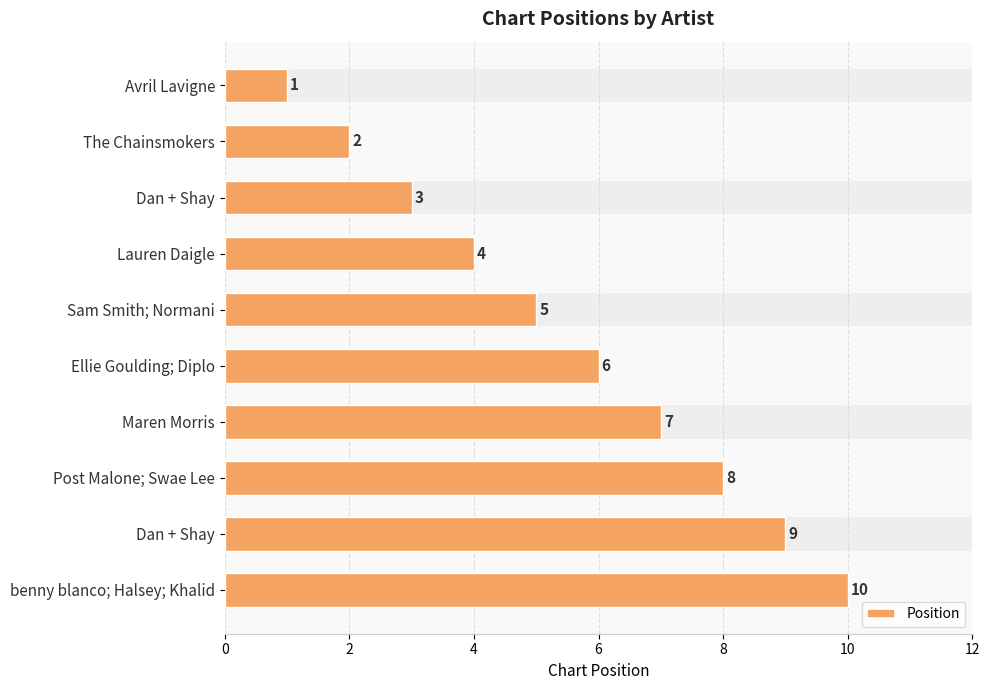

Between Dan + Shay and Lauren Daigle, which is larger?

Lauren Daigle